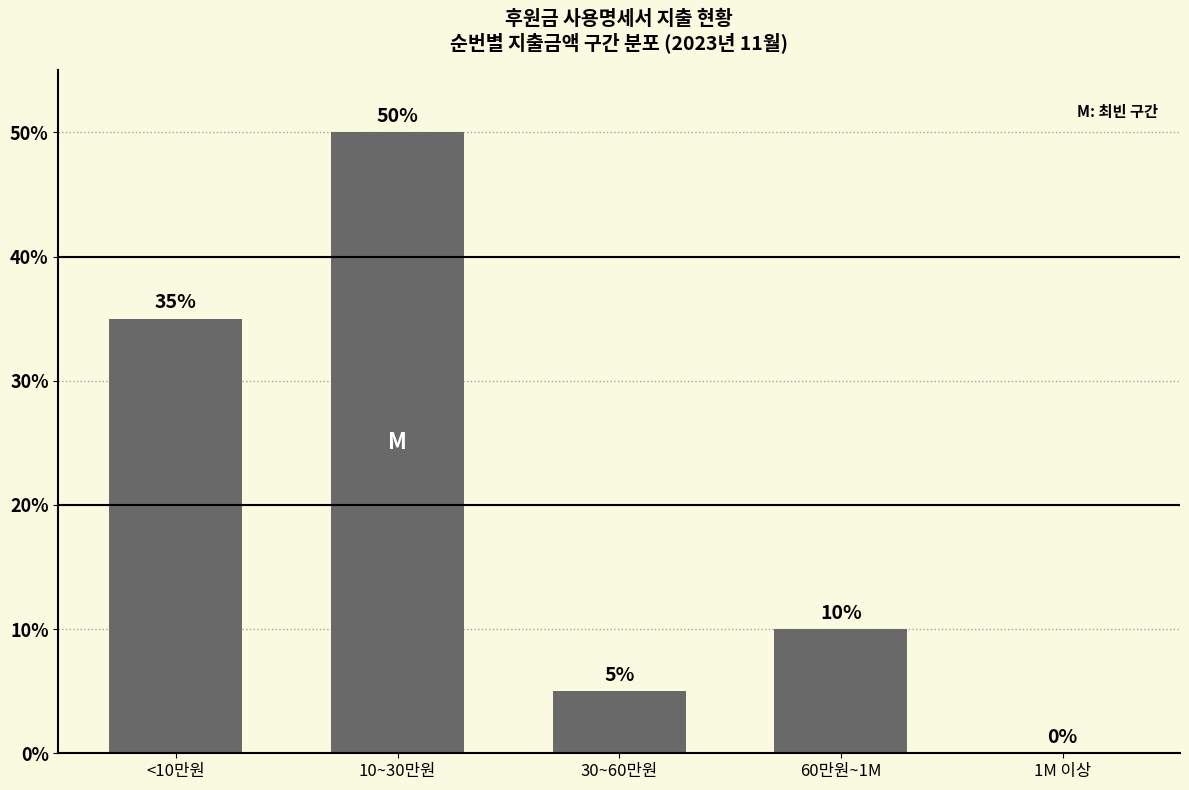

What is the sum of the values at 1M 이상 and 30~60만원?

5